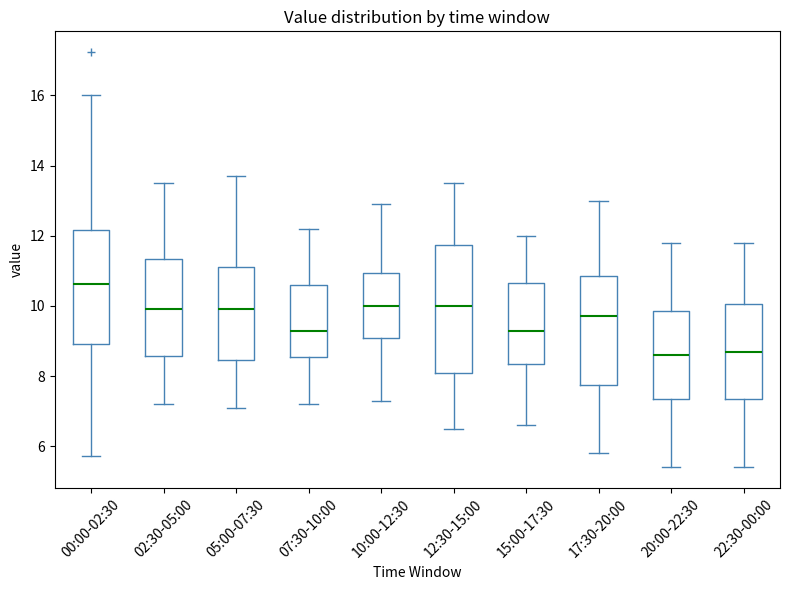

Which box's median line is the highest?

00:00-02:30